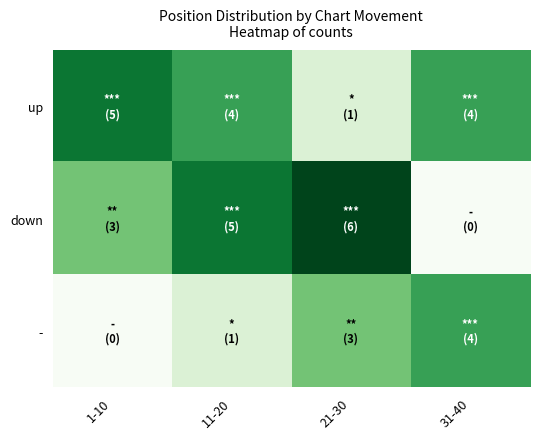

What is the spread (max minus min) of values at 31-40?

4